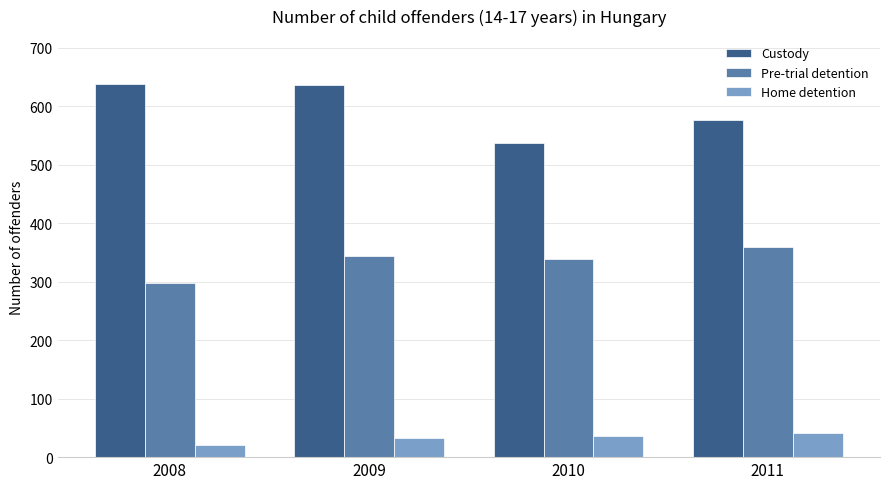

What is the approximate value of Custody at 2011, to the nearest 50?

600